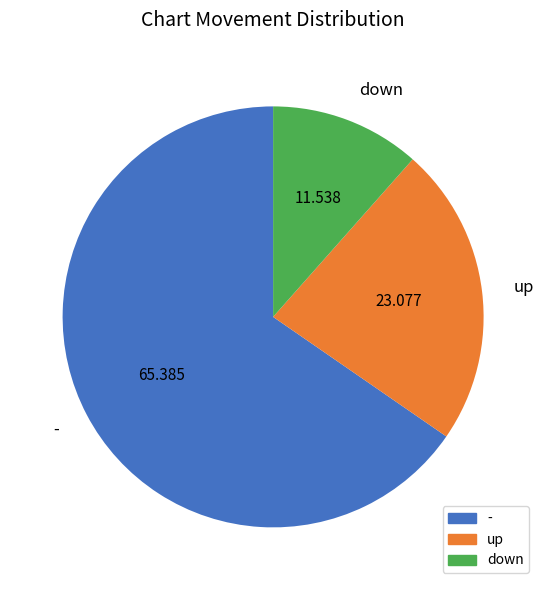

Is it true that - is 65% of the pie?

True